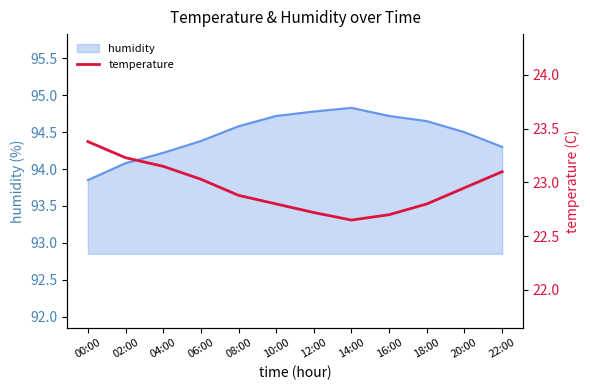

What is the greatest value displayed?

23.4